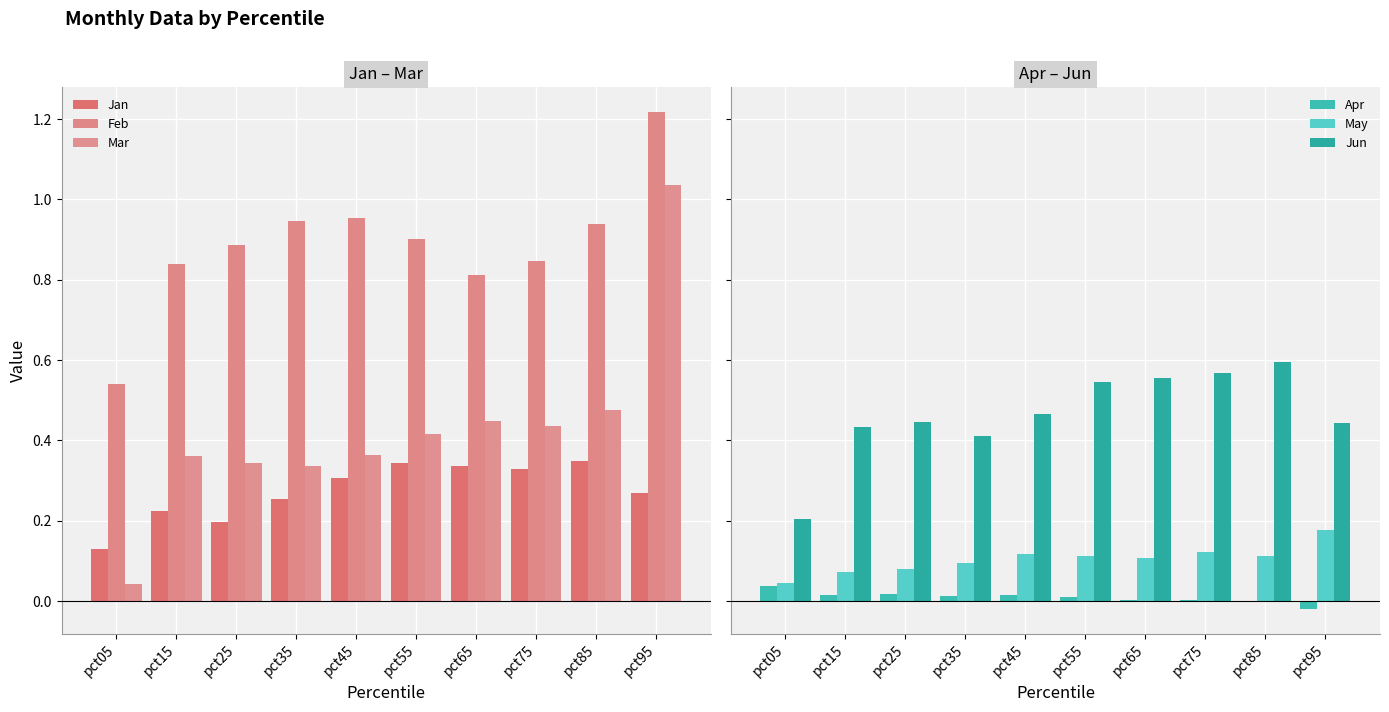

Reading right to left, list all the values displayed in this chart.

Jan: 0.3	0.3	0.3	0.3	0.3	0.3	0.3	0.2	0.2	0.1
Feb: 1.2	0.9	0.8	0.8	0.9	1.0	0.9	0.9	0.8	0.5
Mar: 1.0	0.5	0.4	0.4	0.4	0.4	0.3	0.3	0.4	0.0
Apr: -0.0	-0.0	0.0	0.0	0.0	0.0	0.0	0.0	0.0	0.0
May: 0.2	0.1	0.1	0.1	0.1	0.1	0.1	0.1	0.1	0.0
Jun: 0.4	0.6	0.6	0.6	0.5	0.5	0.4	0.4	0.4	0.2